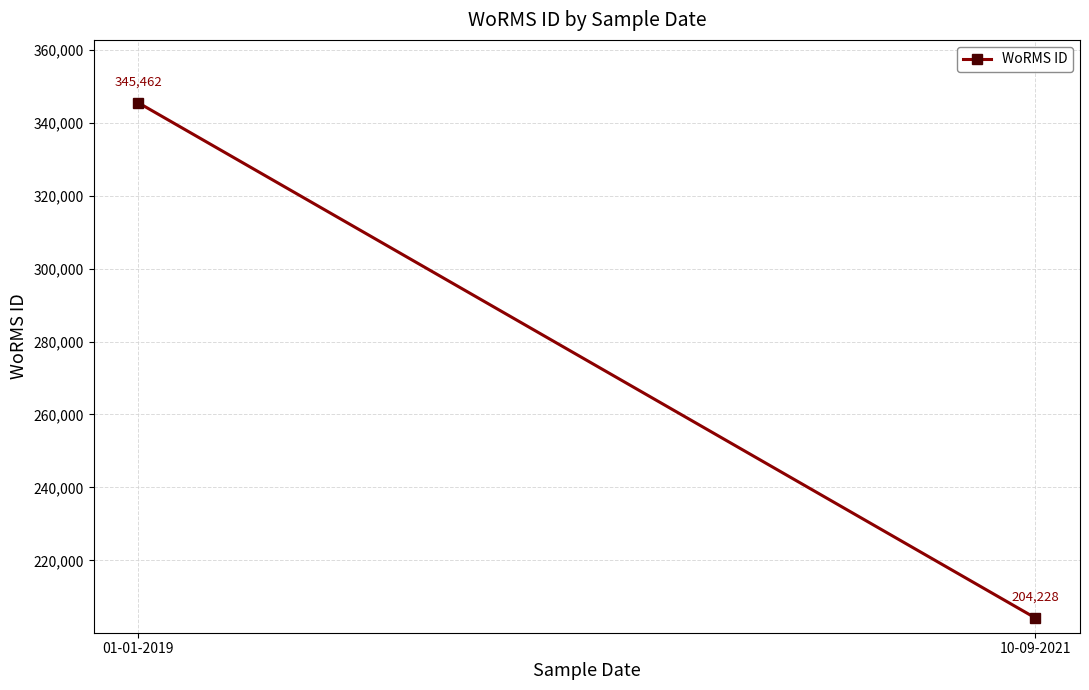

Count the values in the range 204228 to 345462.

2